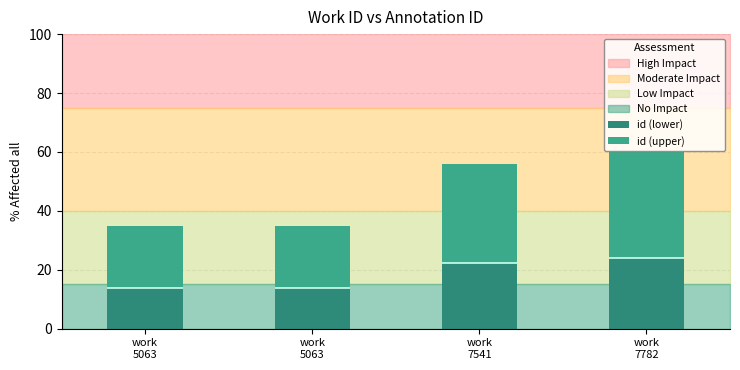

At which label does id (upper) first exceed 33?

work
7541